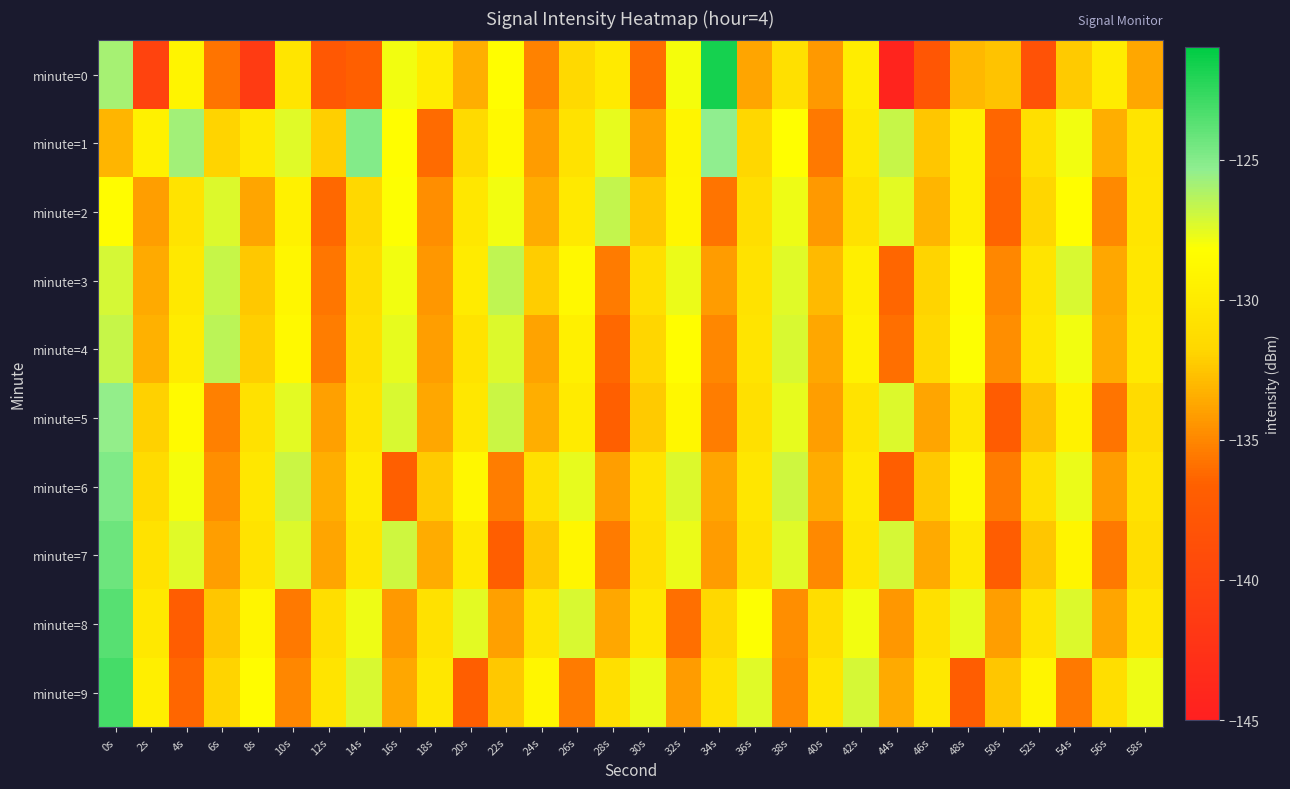

Which has a higher value, 4s or 50s?

4s